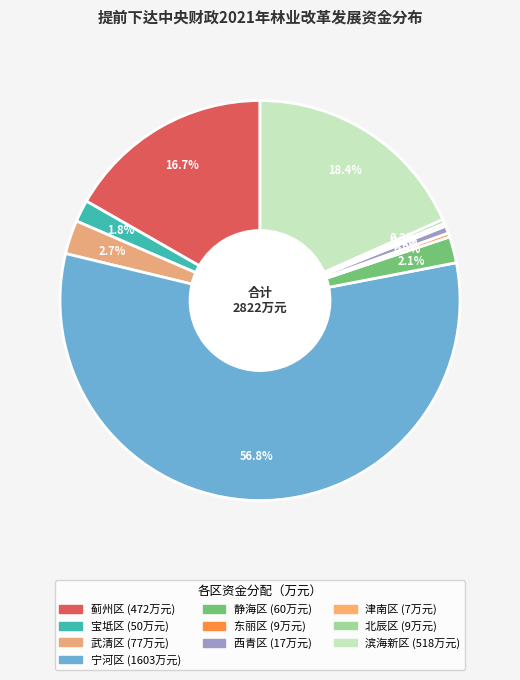

Rank the categories by value from highest to lowest.

宁河区, 滨海新区, 蓟州区, 武清区, 静海区, 宝坻区, 西青区, 东丽区, 北辰区, 津南区